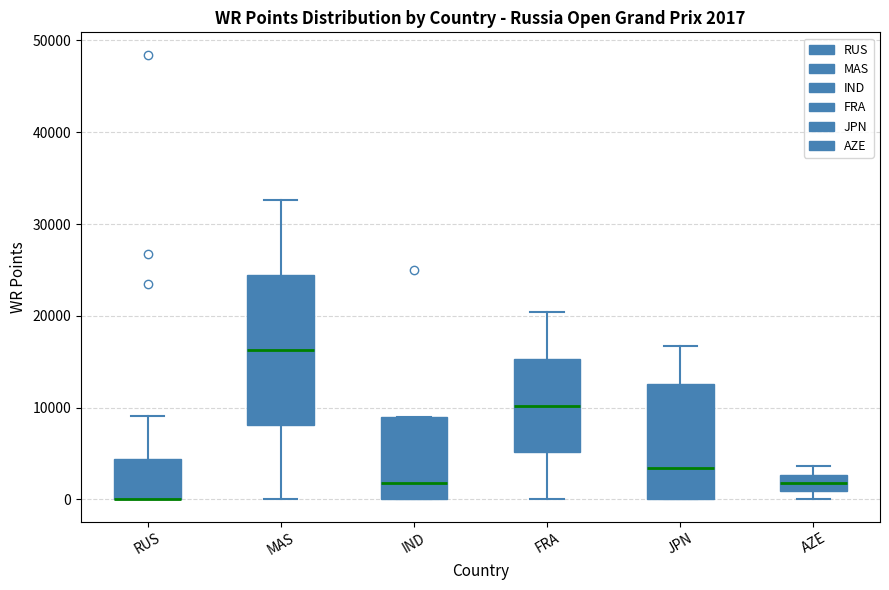

Which box is the tallest, from its lower edge to its upper edge?

MAS